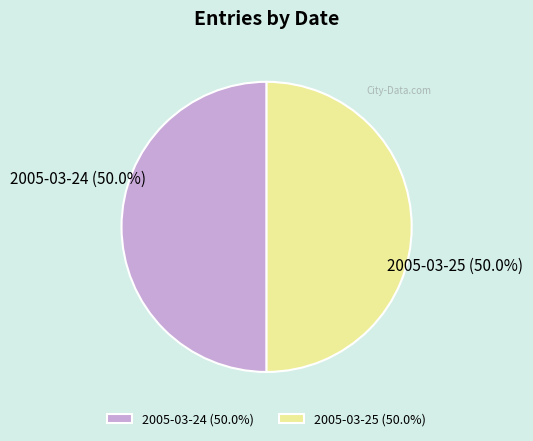

Is the sum of 2005-03-24 (50.0%) and 2005-03-25 (50.0%) greater than half?

Yes